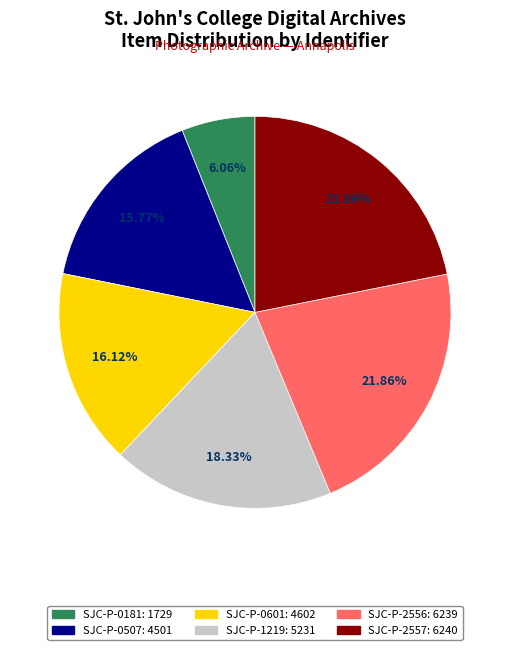

True or false: SJC-P-0601 accounts for 16% of the total.

True